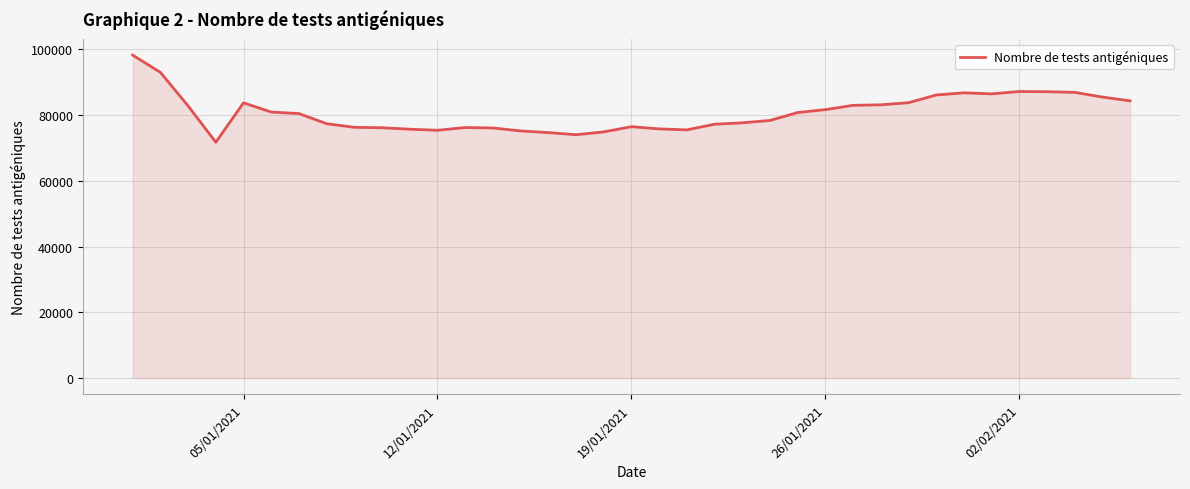

What is the greatest value displayed?

98264.3